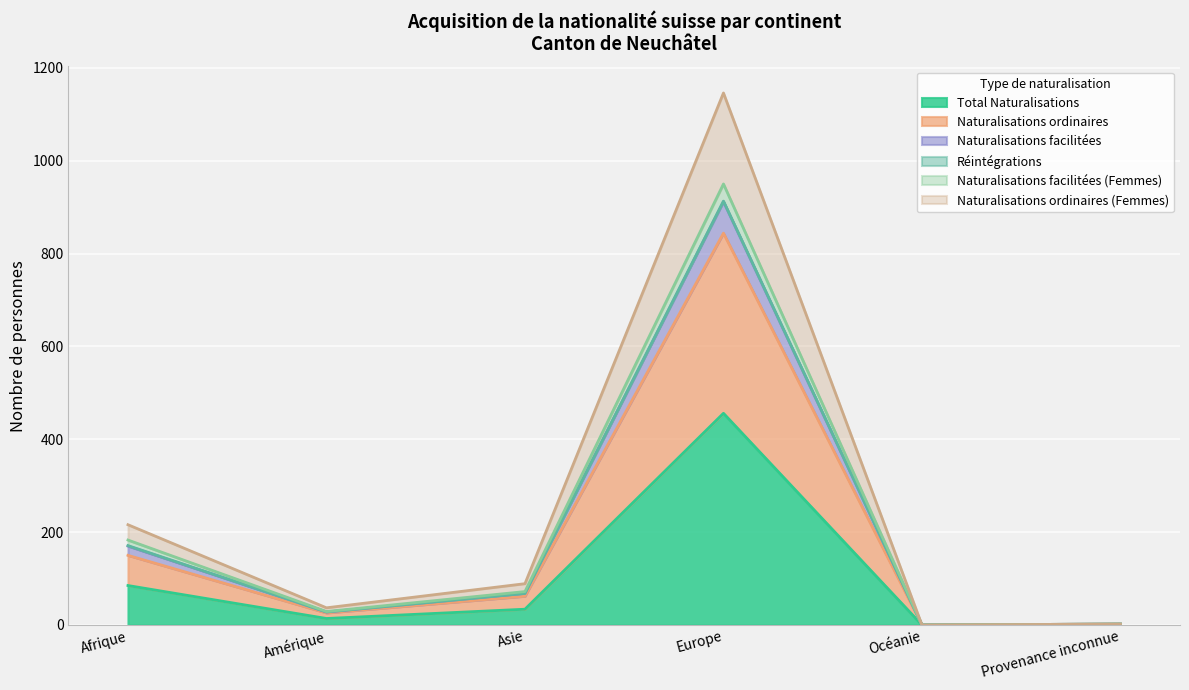

What is the maximum value for Total Naturalisations?

456